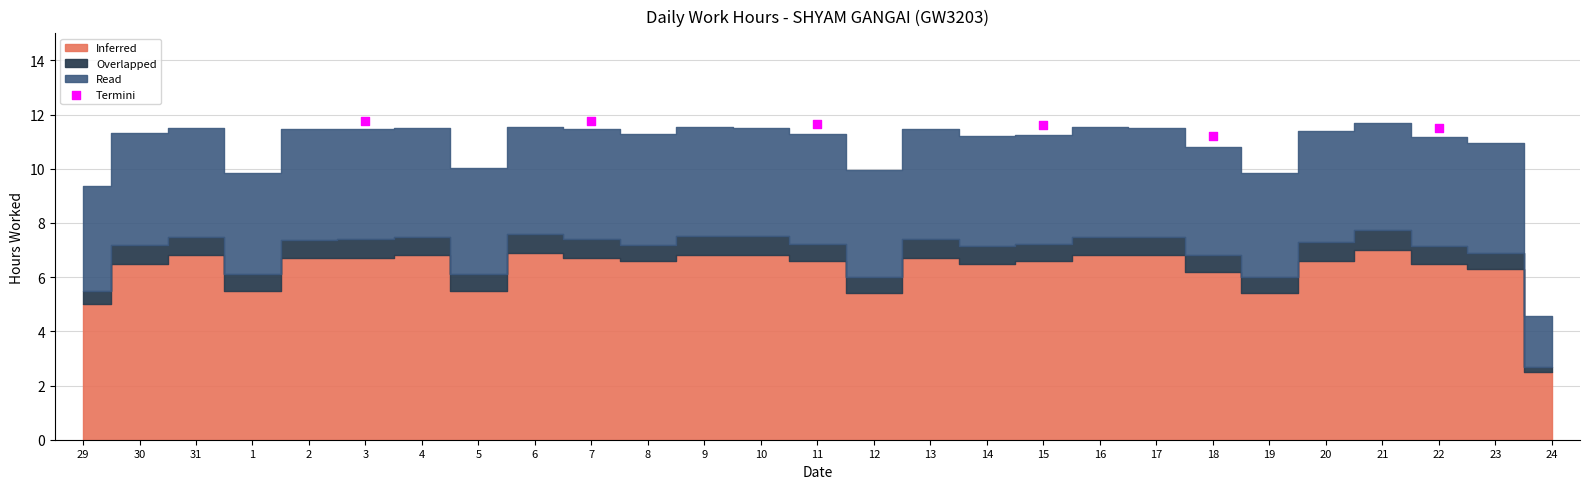

What Y value in the scatter plot is closest to 11?

11.2